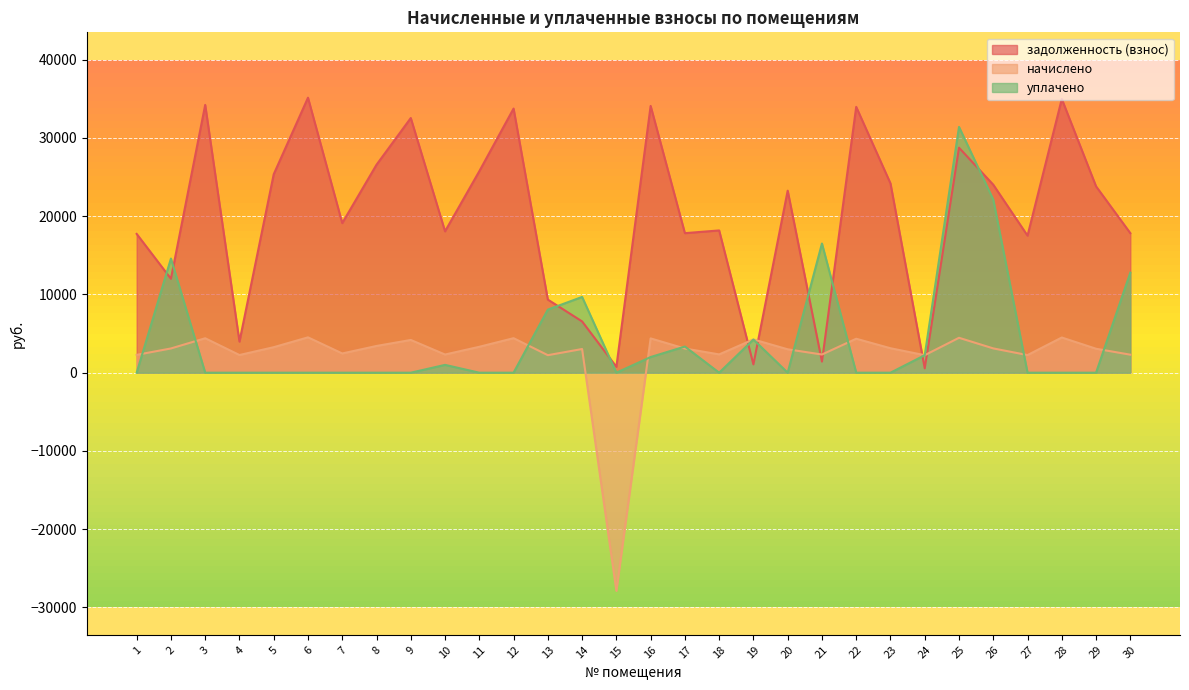

Reading left to right, extract all data points from this chart.

задолженность (взнос): 17738.4	12004.0	34222.4	3974.2	25364.5	35145.3	19119.9	26580.0	32548.3	18070.1	25751.1	33756.3	9343.0	6552.7	753.0	34095.5	17835.2	18180.7	1061.1	23264.4	1420.1	33973.8	24191.9	559.0	28754.8	24026.1	17517.5	34979.6	23817.0	17834.3
начислено: 2280.4	3097.3	4402.3	2259.1	3260.8	4518.1	2458.0	3417.0	4184.3	2323.0	3310.4	4411.6	2237.8	3026.3	-27874.1	4383.1	3090.2	2337.2	4248.2	2990.8	2323.0	4340.5	3125.8	2237.8	4461.4	3104.4	2251.9	4496.9	3061.8	2301.7
уплачено: 0.0	14588.9	0.0	0.0	0.0	0.0	0.0	0.0	0.0	1000.0	0.0	0.0	8064.0	9681.0	0.0	2000.0	3342.0	0.0	4233.5	0.0	16510.0	0.0	0.0	2236.0	31412.0	22122.0	0.0	0.0	0.0	12789.4